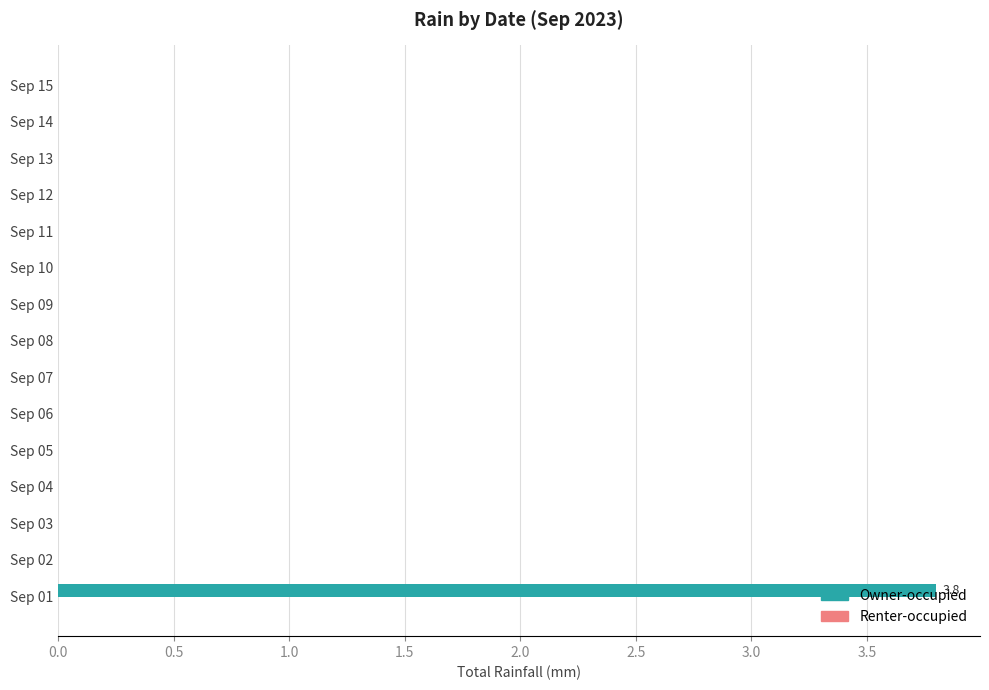

Is it true that the value at Sep 02 is 0.0?

True